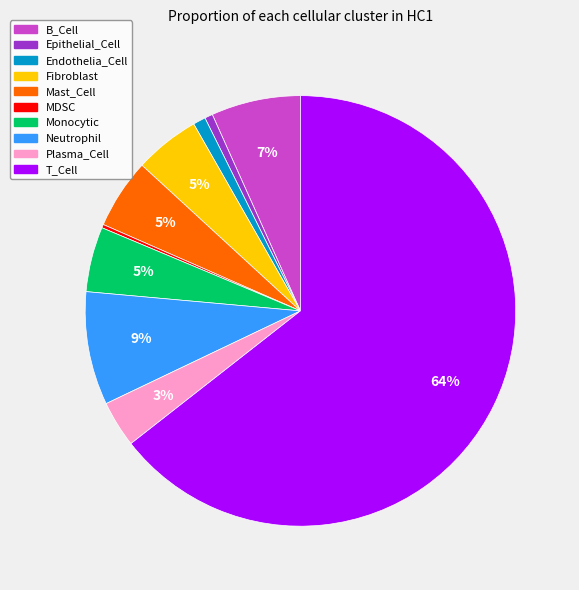

What percentage is the Fibroblast slice, to the nearest percent?

5%